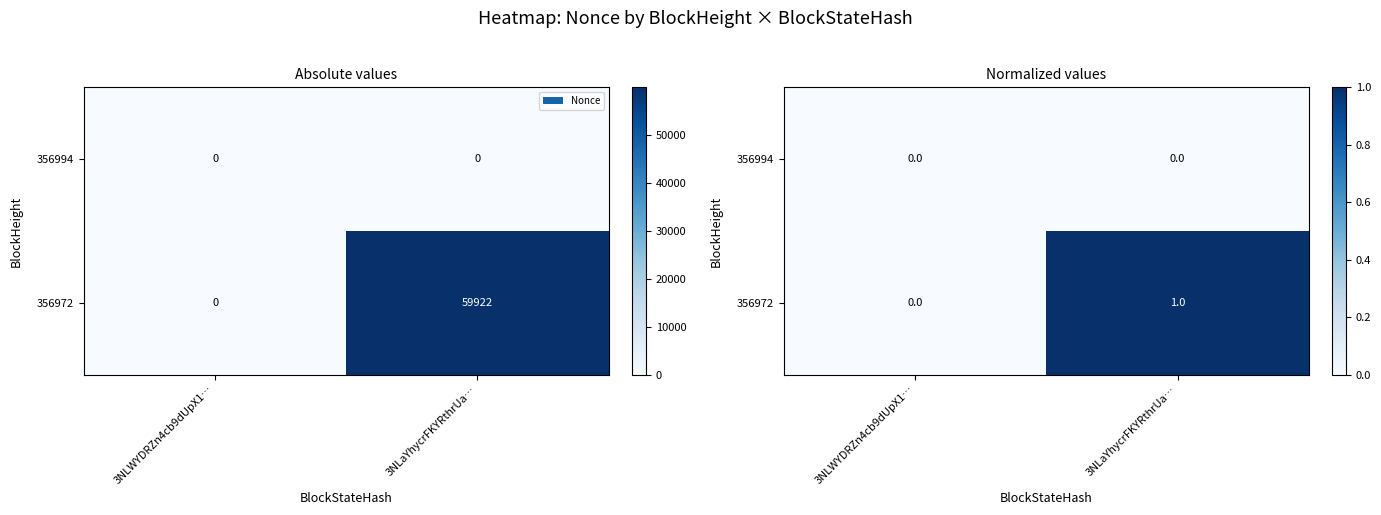

What is the maximum value shown in the chart?

1